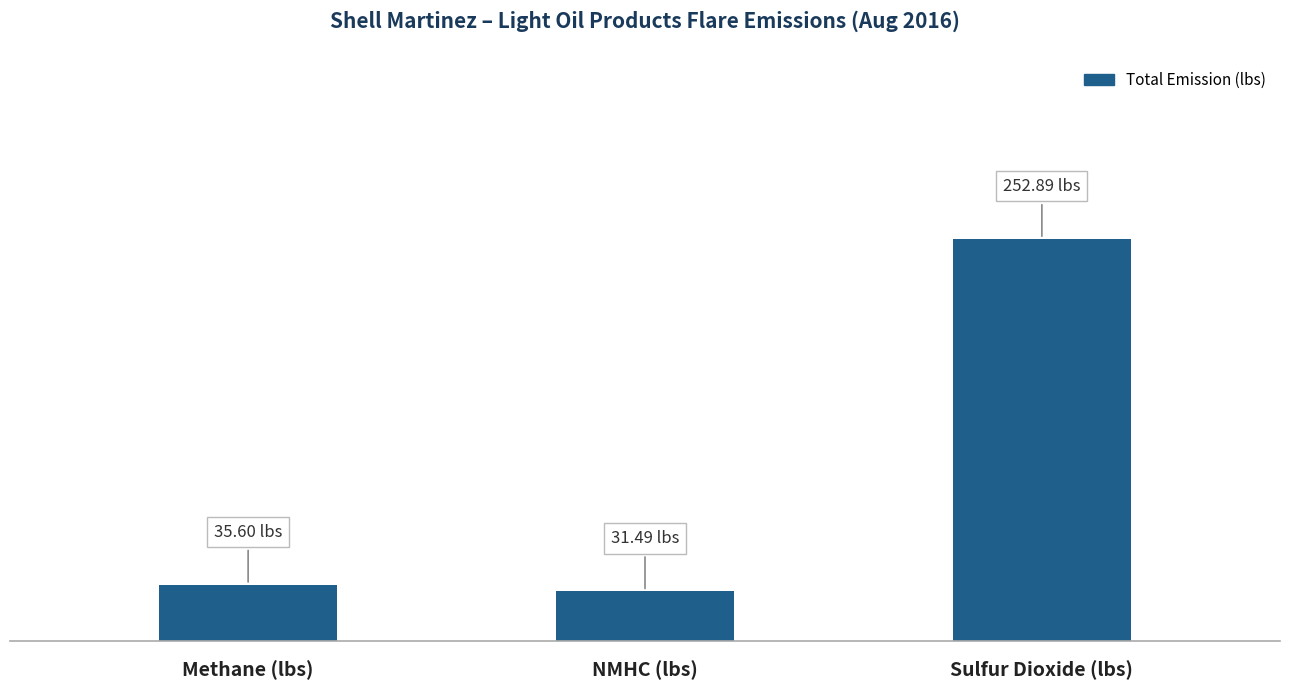

At which category does the chart reach its peak across all series?

Sulfur Dioxide (lbs)